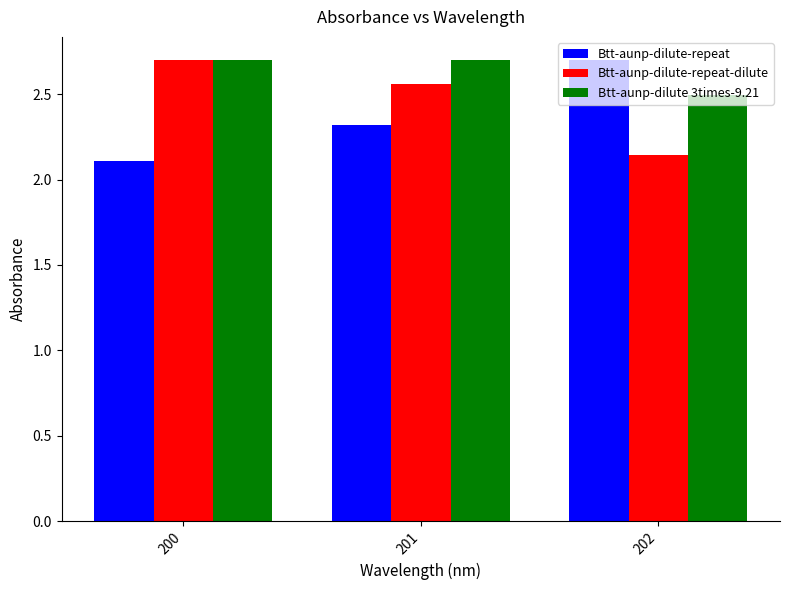

Are the bars horizontal?

No